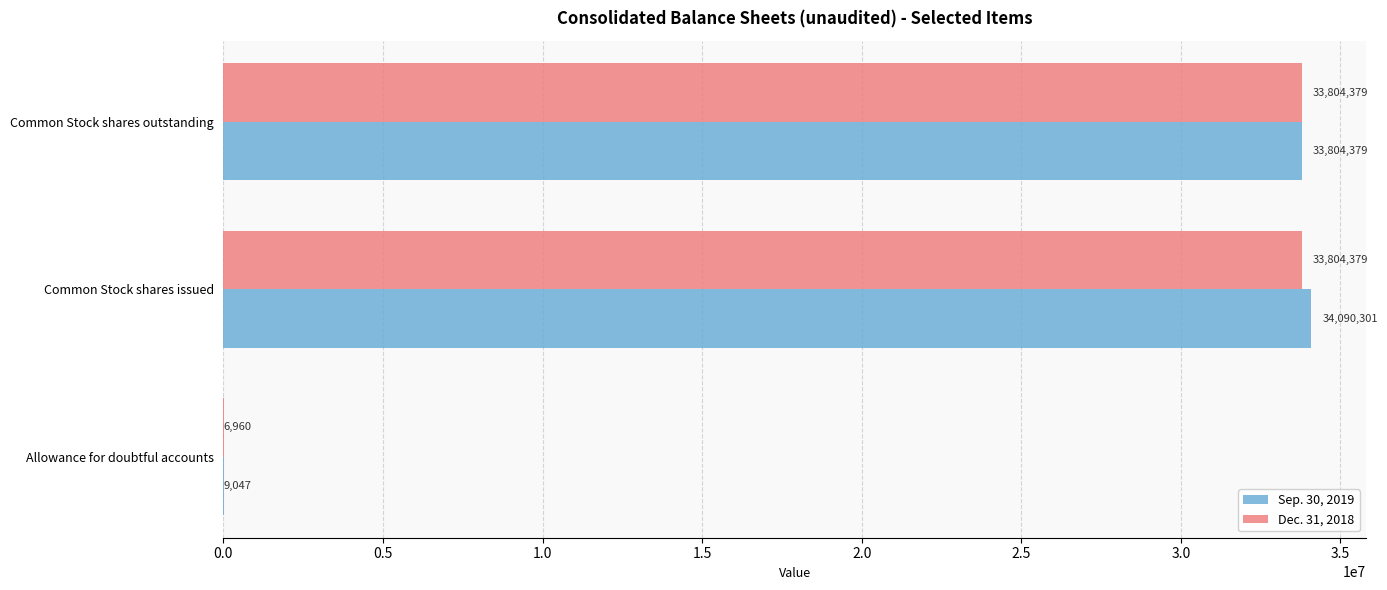

Which series changed the most between Allowance for doubtful accounts and Common Stock shares issued?

Sep. 30, 2019